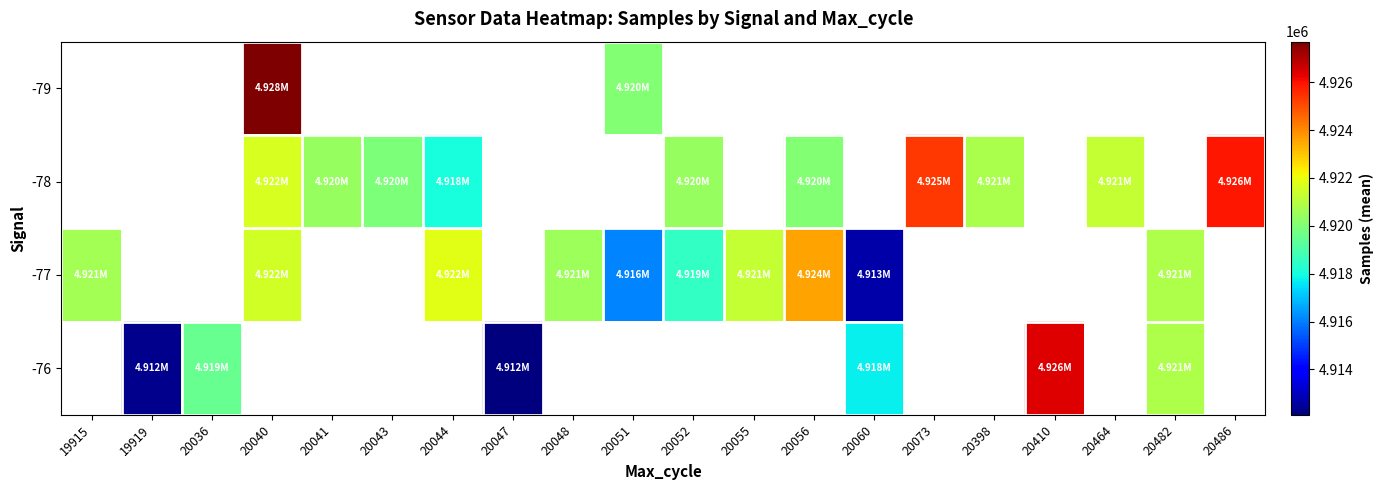

Count the -78 values in the range 4918034 to 4920404.

5